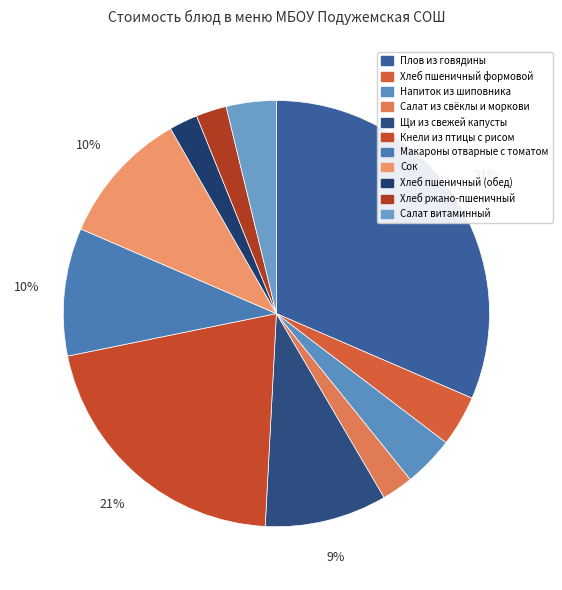

How many slices are in this pie chart?

11